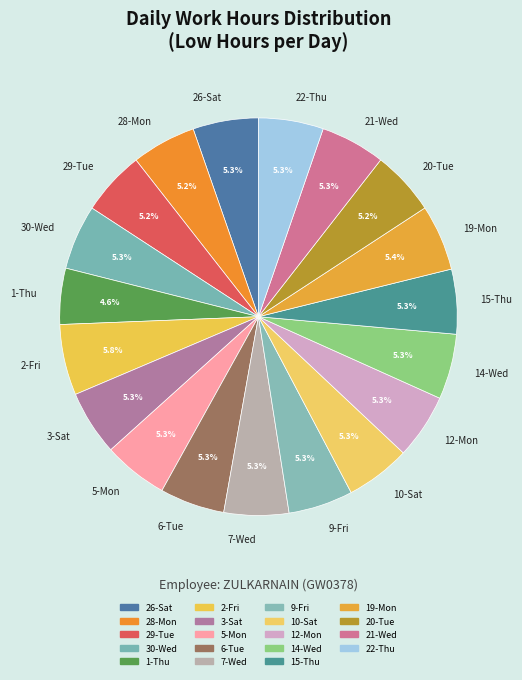

What percentage is the 28-Mon slice, to the nearest percent?

5%